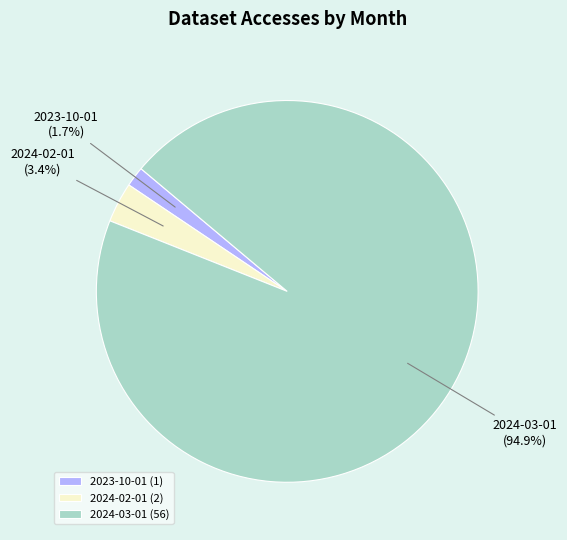

What portion of the pie excludes 2024-02-01?

96.6%